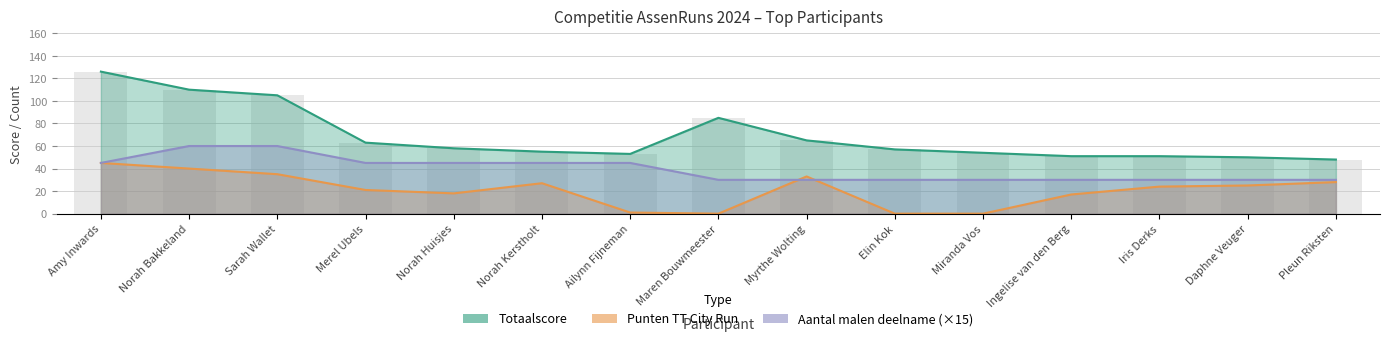

The Totaalscore series shows 85 at Maren Bouwmeester. True or false?

True